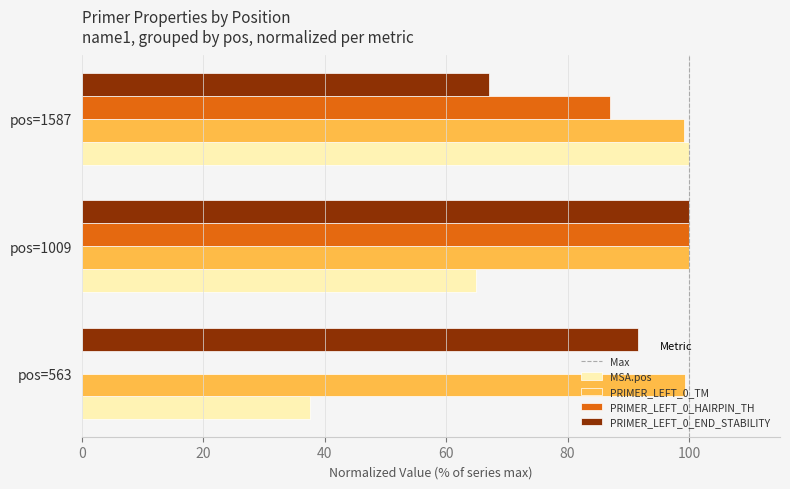

Which category has the highest value in the PRIMER_LEFT_0_END_STABILITY series?

pos=1009